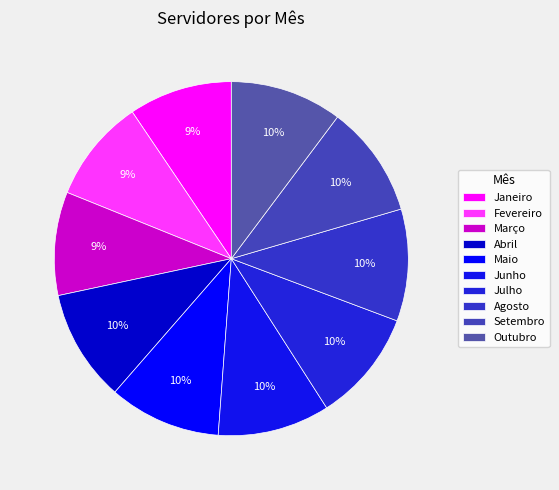

Rank the categories by value from lowest to highest.

Janeiro, Fevereiro, Março, Abril, Maio, Junho, Julho, Agosto, Setembro, Outubro